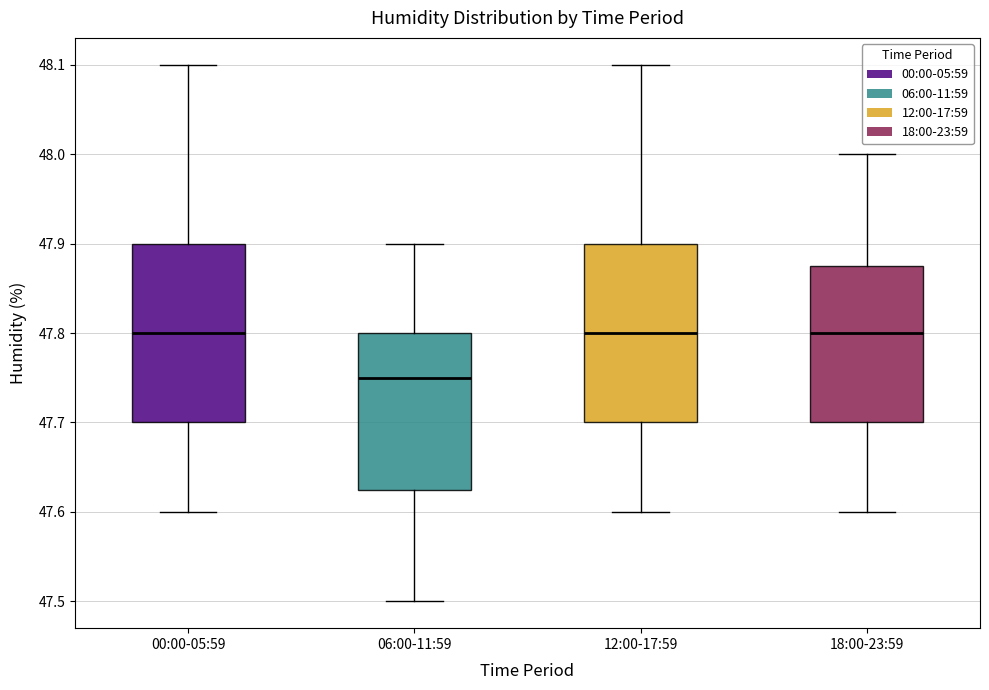

Where does the median line of the box for 00:00-05:59 sit on the y-axis? The values are not printed on the chart, so give them approximately, as read against the axis.

47.80